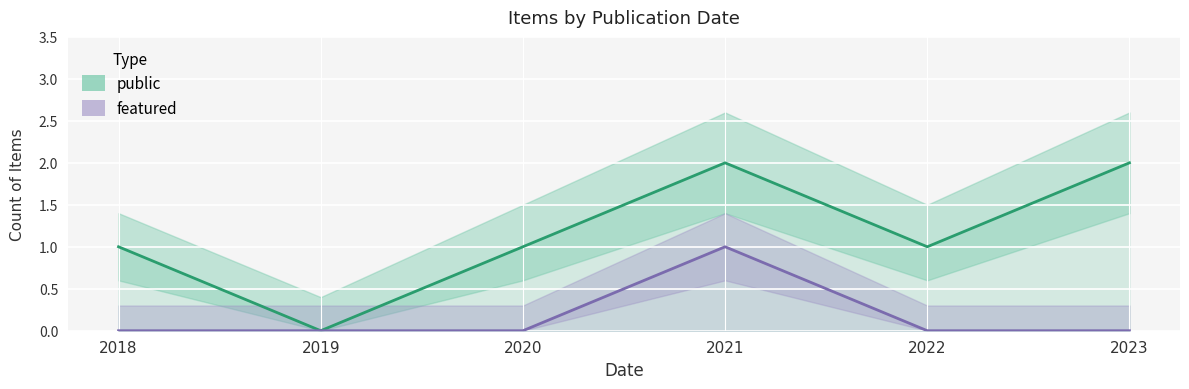

Reading right to left, transcribe all the data shown in this chart.

public: 2	1	2	1	0	1
featured: 0	0	1	0	0	0